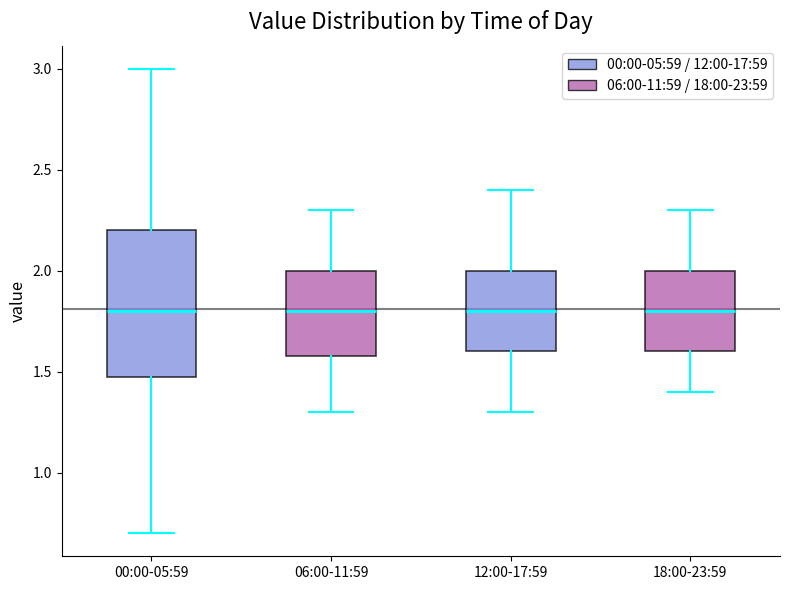

Reading left to right, transcribe this box plot: for each box, give where its median line is, the range the box spans, and where its two whiskers end, as read against the y-axis. The values are not printed on the chart, so give them approximately, as read against the axis.

00:00-05:59: median 1.8, box 1.5 to 2.2, whiskers 0.7 to 3.0
06:00-11:59: median 1.8, box 1.6 to 2.0, whiskers 1.3 to 2.3
12:00-17:59: median 1.8, box 1.6 to 2.0, whiskers 1.3 to 2.4
18:00-23:59: median 1.8, box 1.6 to 2.0, whiskers 1.4 to 2.3